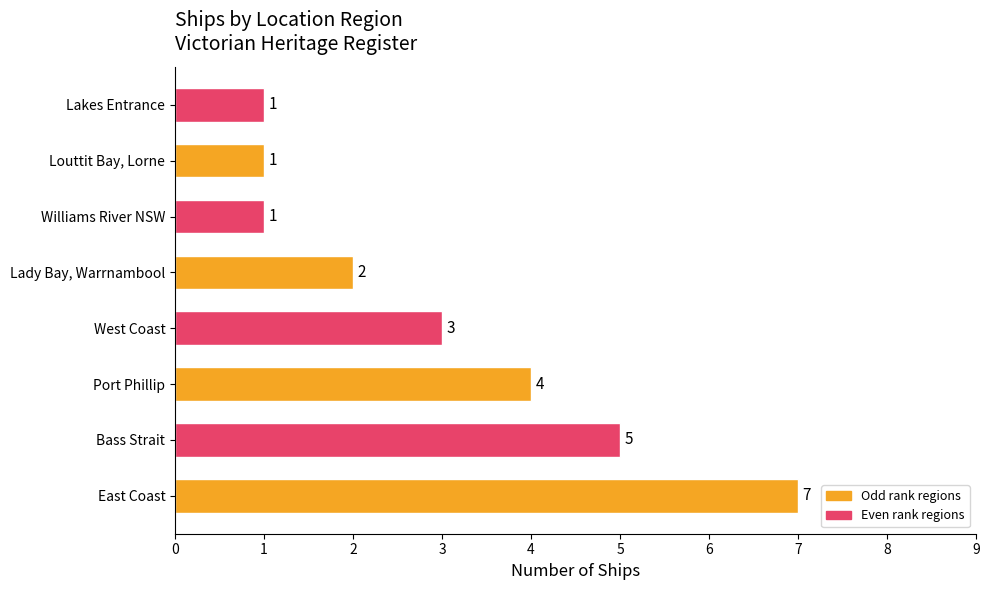

Reading bottom to top, list all the values displayed in this chart.

East Coast=7	Bass Strait=5	Port Phillip=4	West Coast=3	Lady Bay, Warrnambool=2	Williams River NSW=1	Louttit Bay, Lorne=1	Lakes Entrance=1